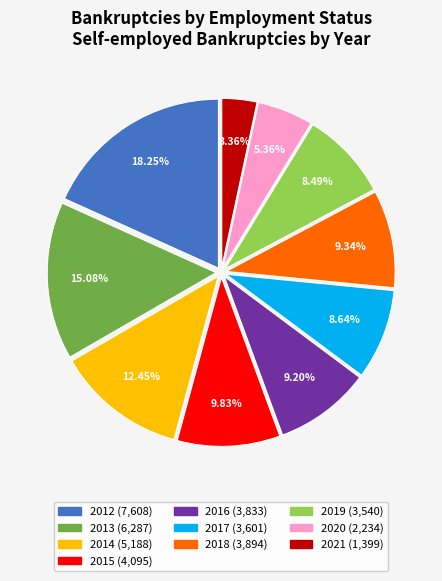

Is there a majority slice in this chart?

No